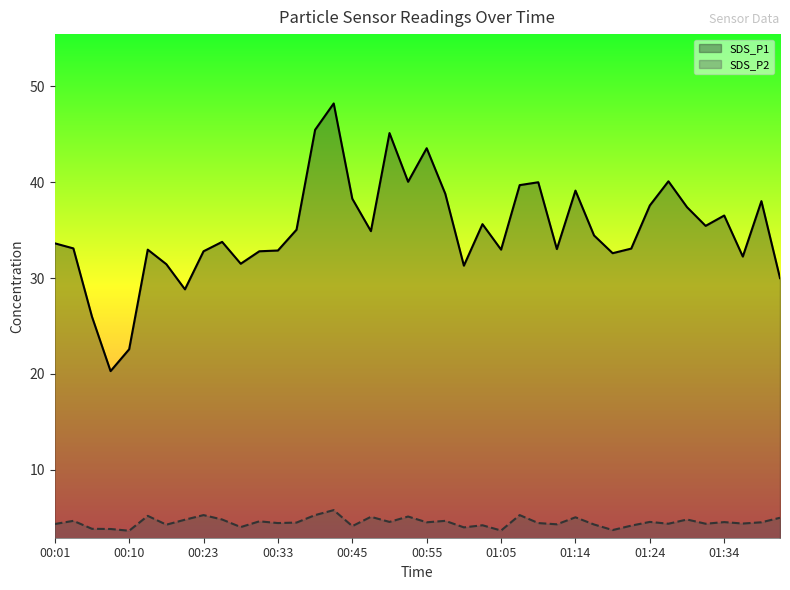

What is the greatest value displayed?

48.2